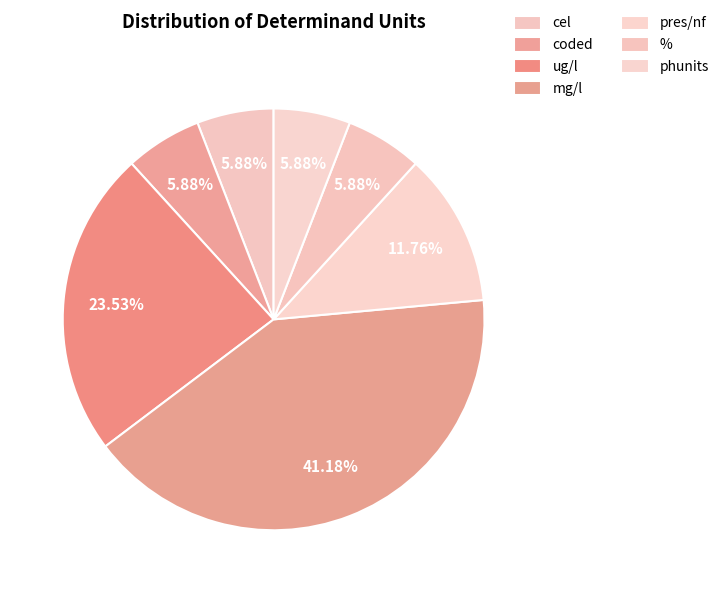

True or false: cel accounts for 6% of the total.

True